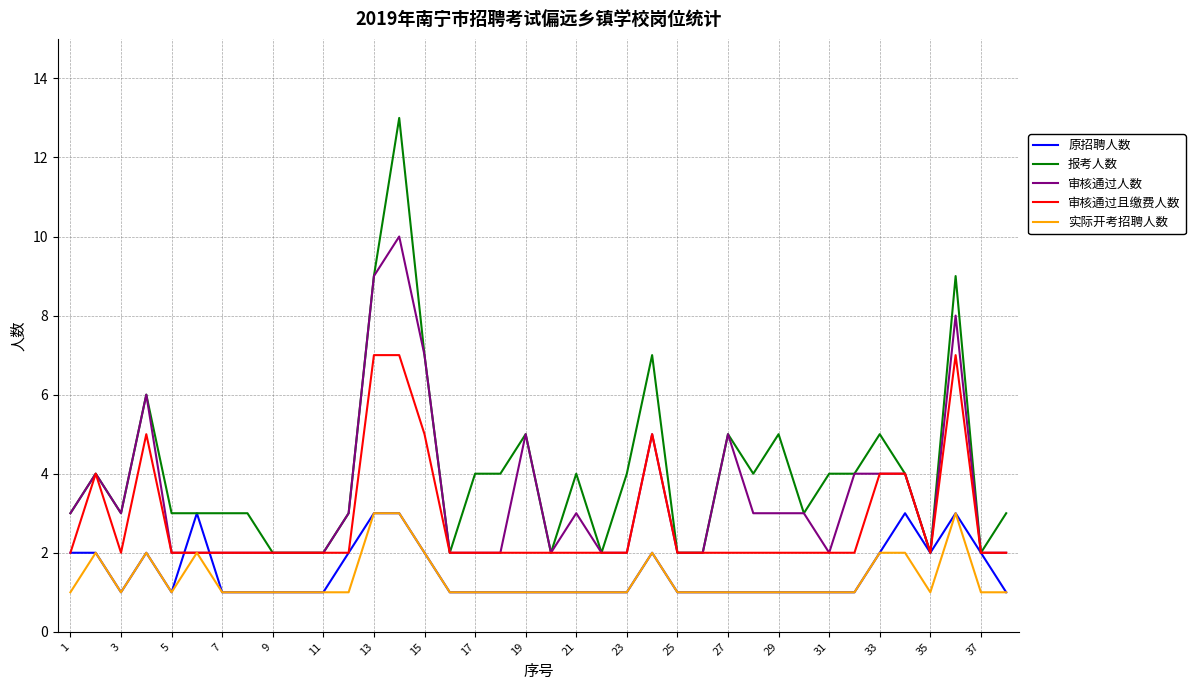

What is the maximum value for 审核通过人数?

10